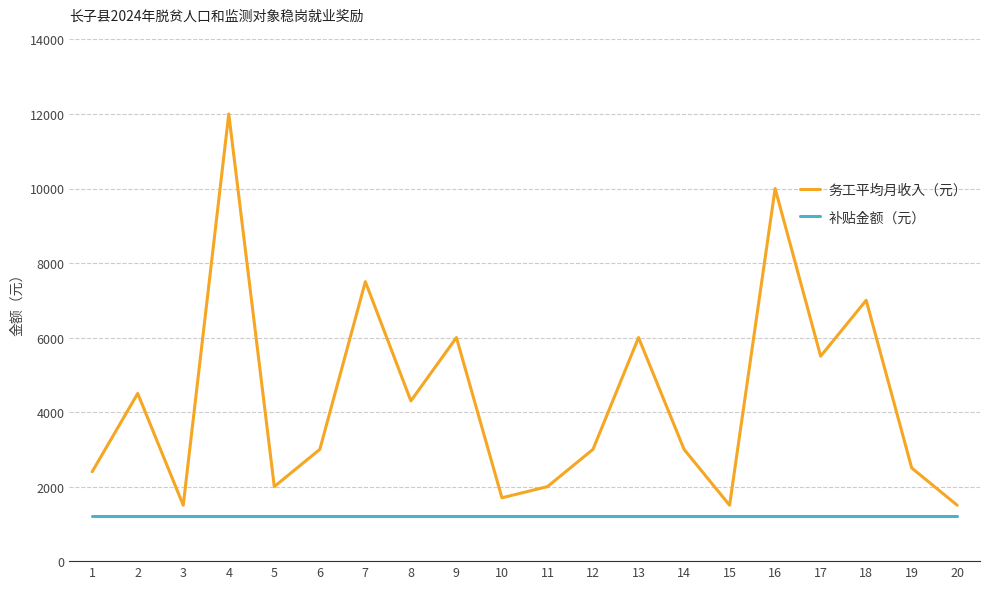

Does the chart display data point markers on the line(s)?

No